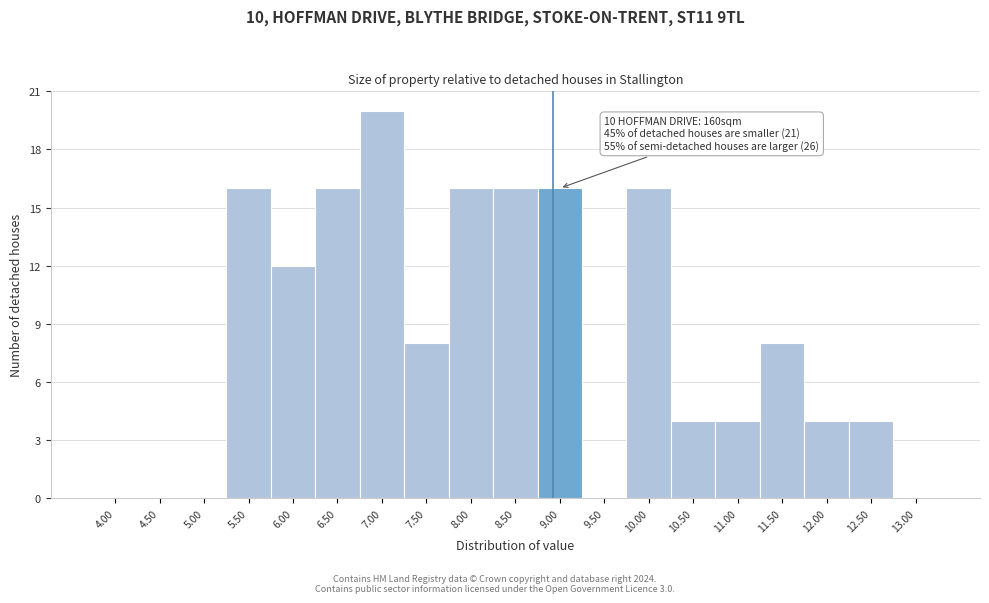

Reading left to right, extract all data points from this chart.

4.00=0	4.50=0	5.00=0	5.50=16	6.00=12	6.50=16	7.00=20	7.50=8	8.00=16	8.50=16	9.00=16	9.50=0	10.00=16	10.50=4	11.00=4	11.50=8	12.00=4	12.50=4	13.00=0